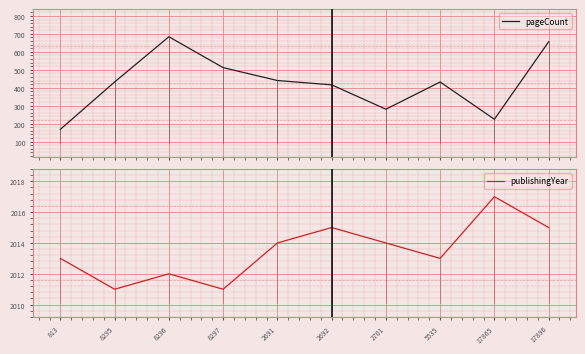

How many interior local valleys does the pageCount series have?

2